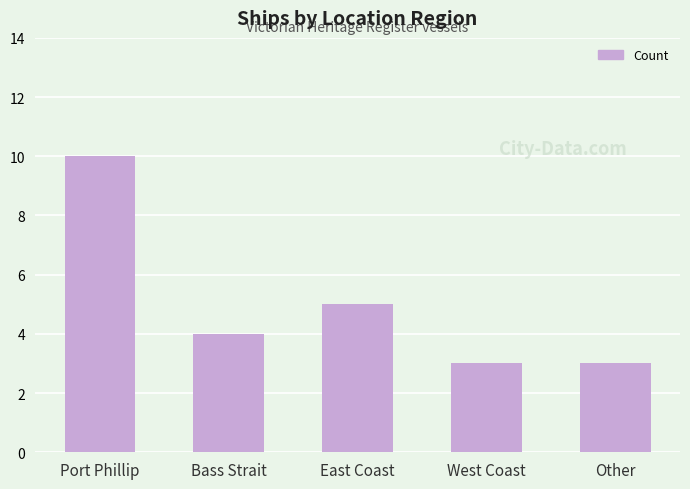

What is the maximum value shown in the chart?

10